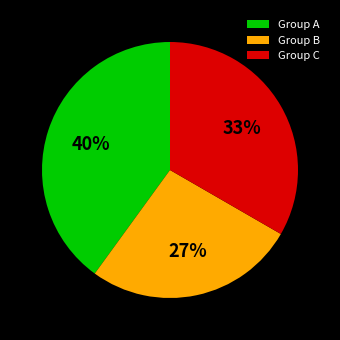

How many segments does this pie chart have?

3